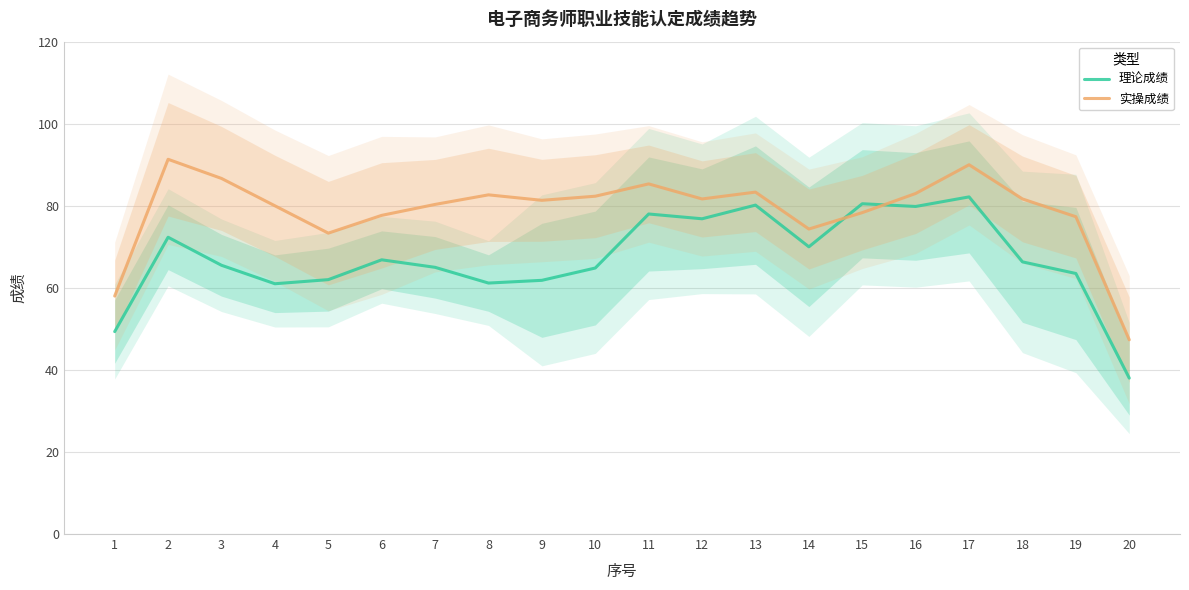

What is the difference between the maximum and second lowest values in the 理论成绩 series?

32.8